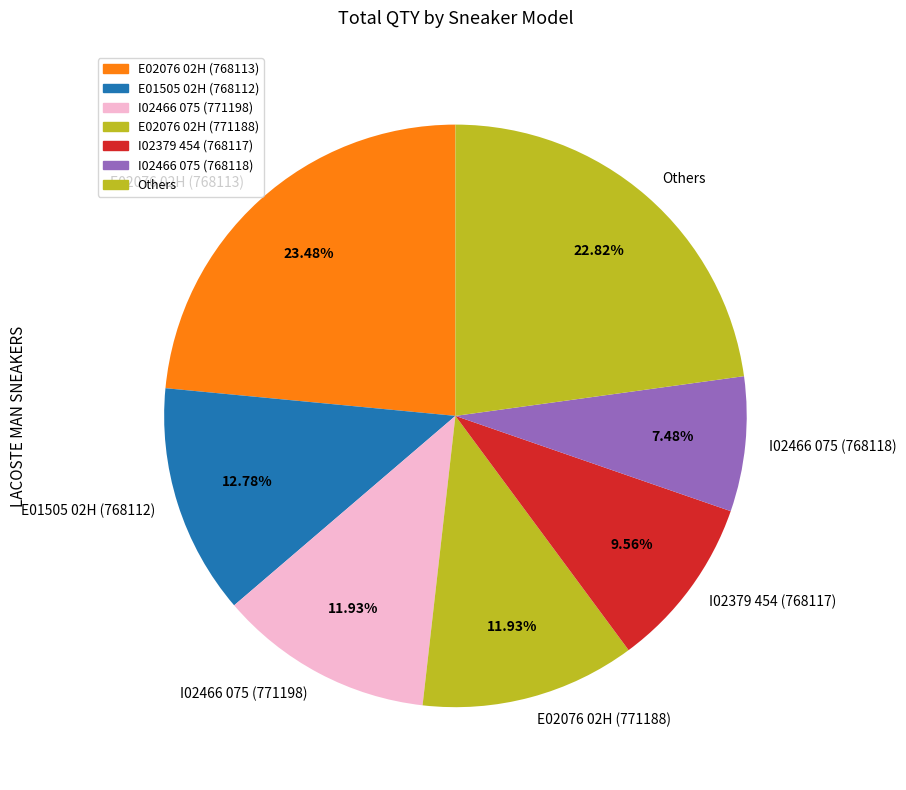

Between I02466 075 (768118) and E02076 02H (771188), which is larger?

E02076 02H (771188)